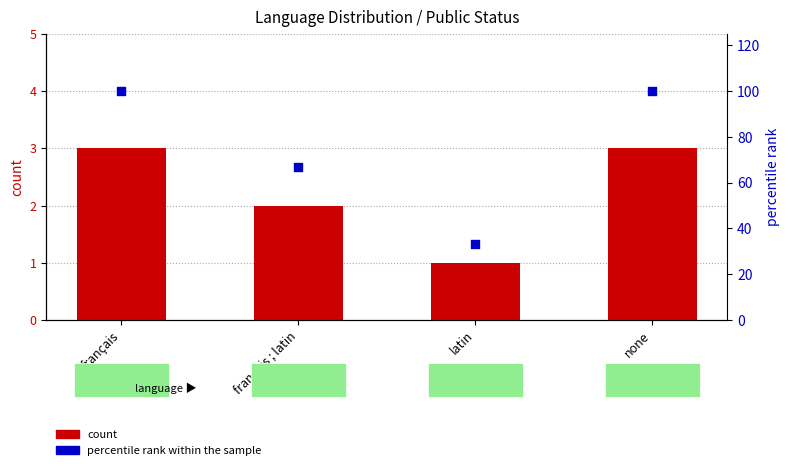

Which series contains the highest Y value?

percentile rank within the sample